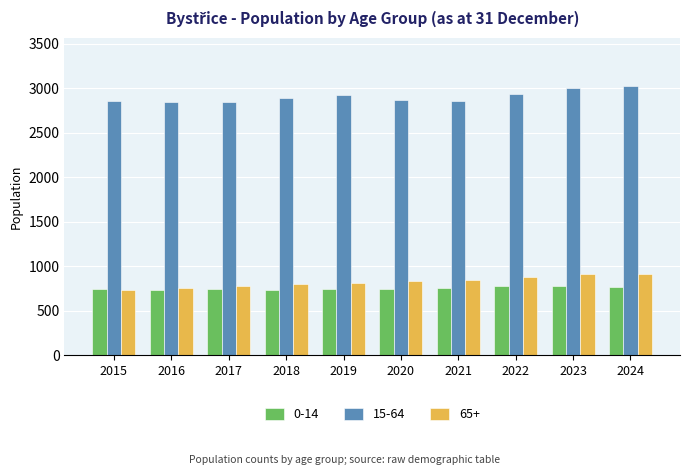

What is the difference between the maximum and second lowest values in the 65+ series?

155